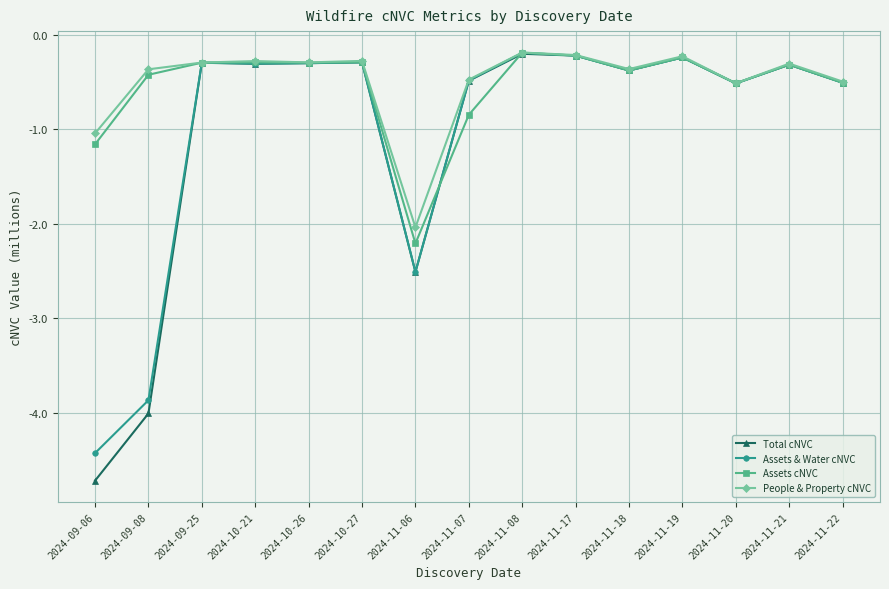

Between 2024-09-08 and 2024-10-21, which series saw the biggest shift?

Total cNVC